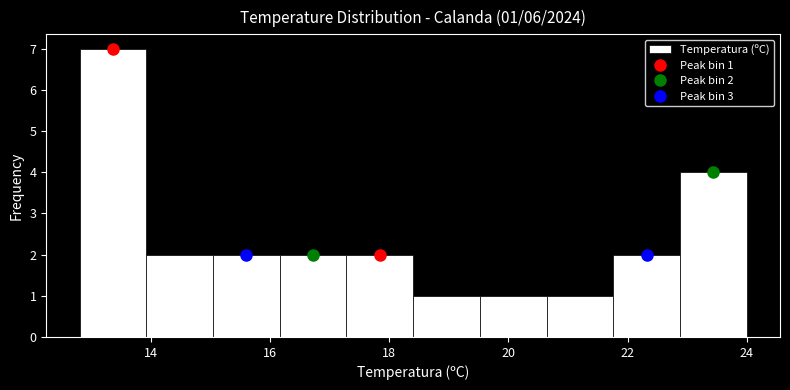

Over which range of the x-axis is the bar tallest?

12.80 to 13.92